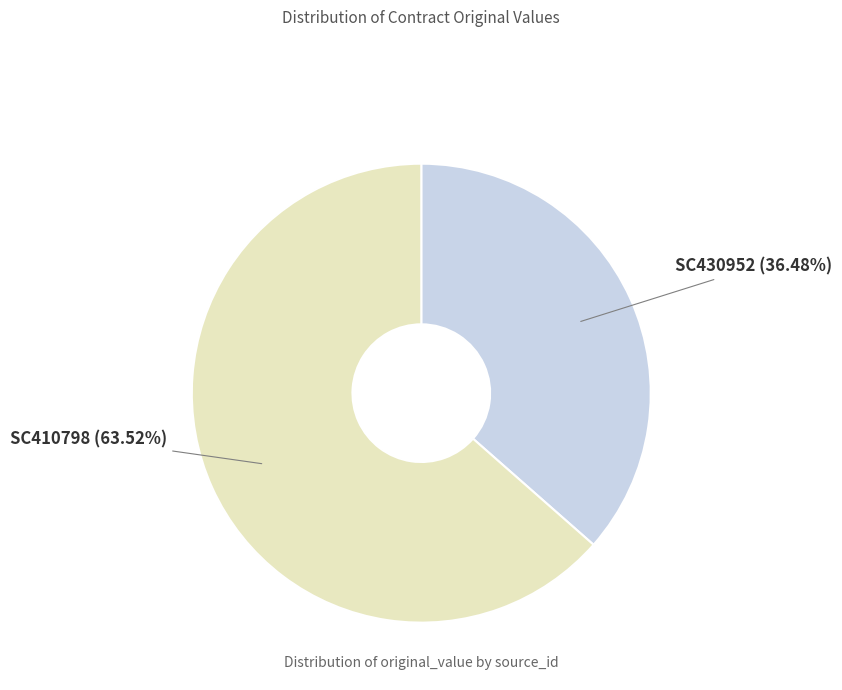

What is the majority slice?

SC410798